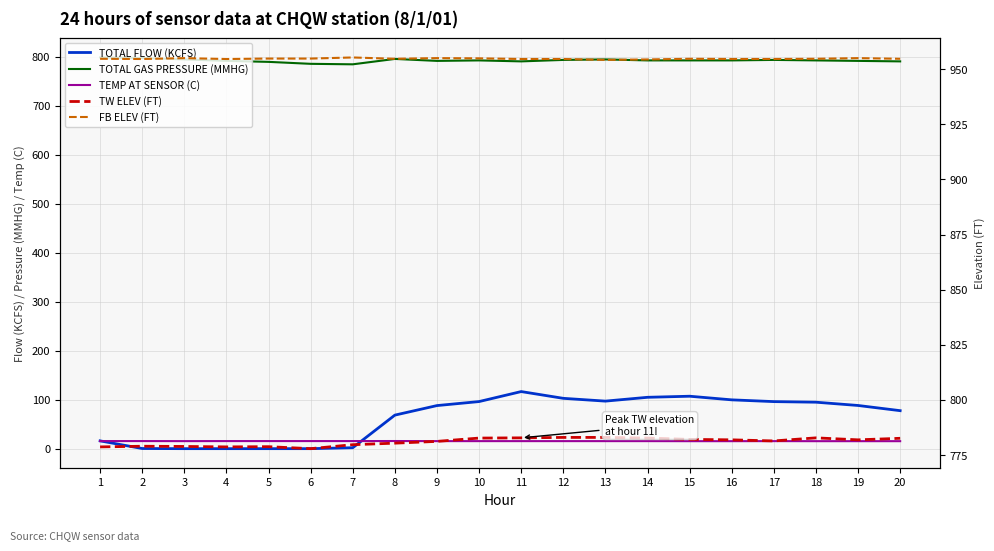

Which label corresponds to the largest value in the chart?

7